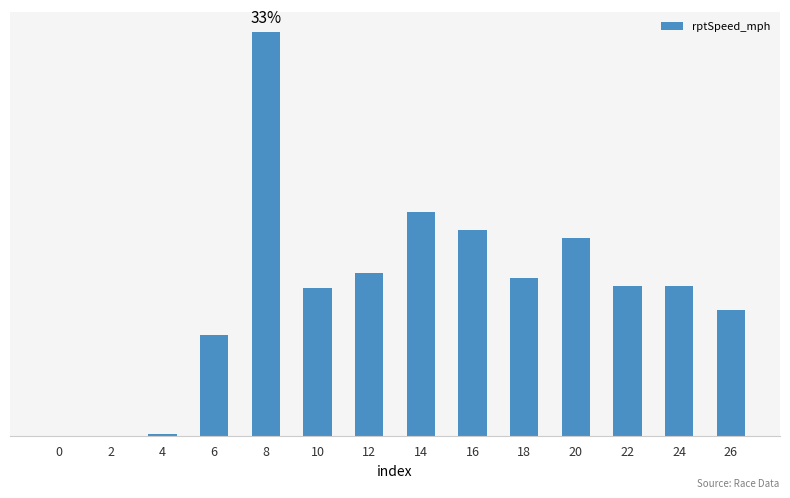

What is the sum of all values?

146.4